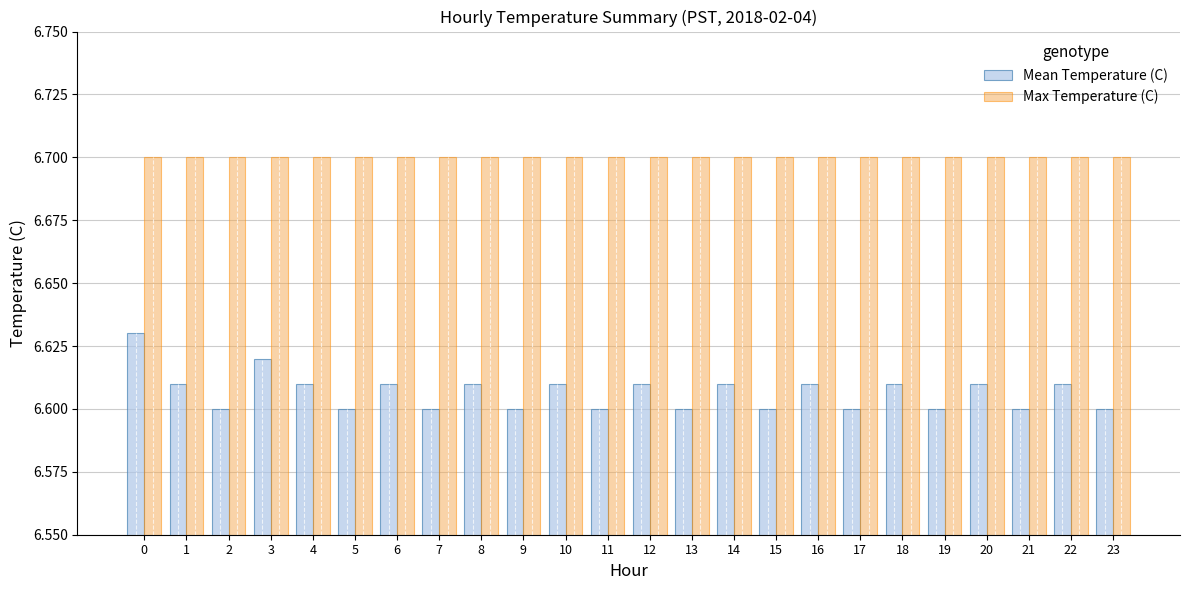

Count the number of categories in the chart.

24